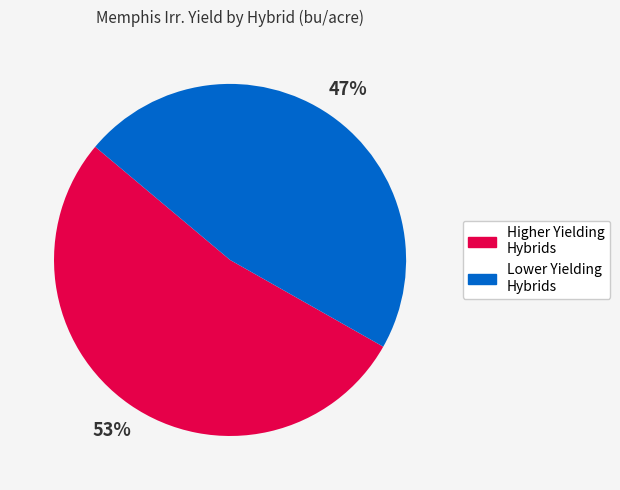

Does any single category account for the majority?

Yes